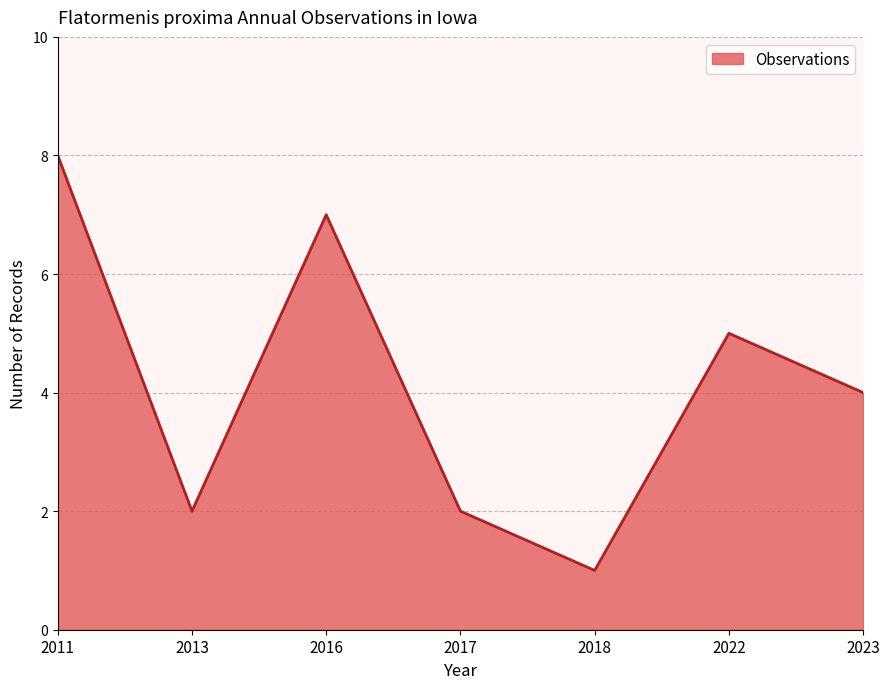

Reading left to right, transcribe all the data shown in this chart.

8	2	7	2	1	5	4